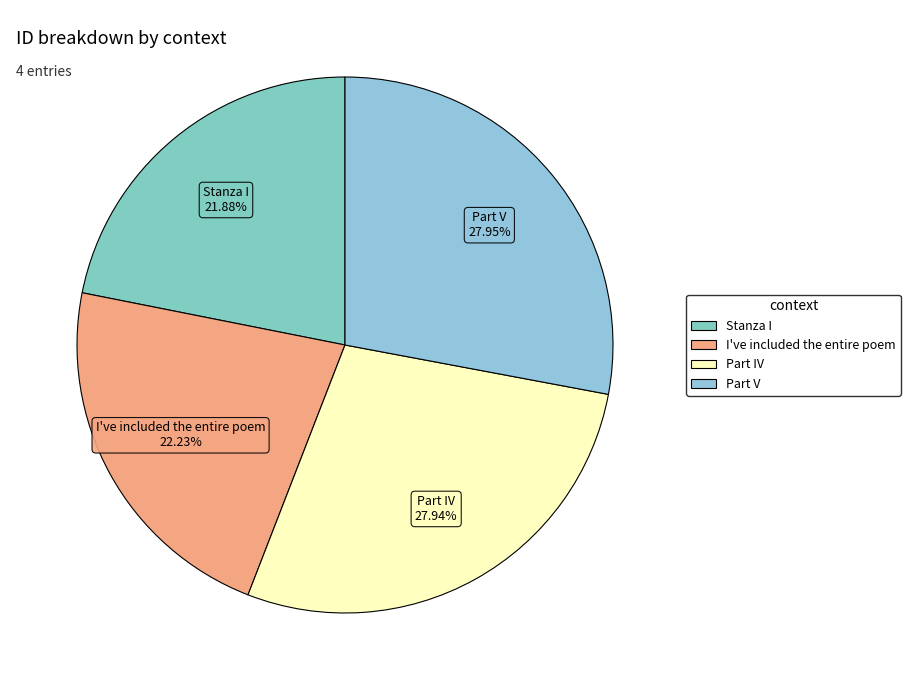

Is it true that I've included the entire poem is 10% of the pie?

False